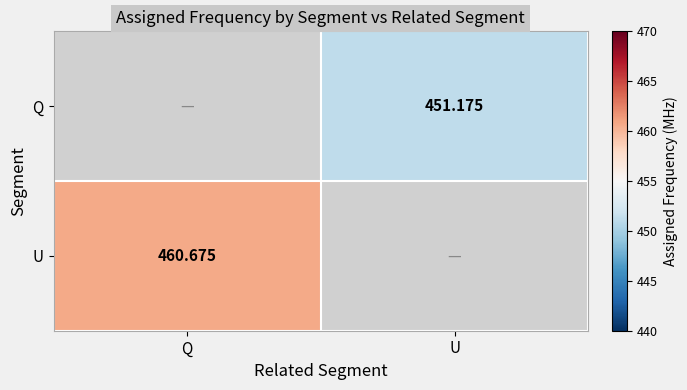

What is the minimum value shown in the chart?

451.2